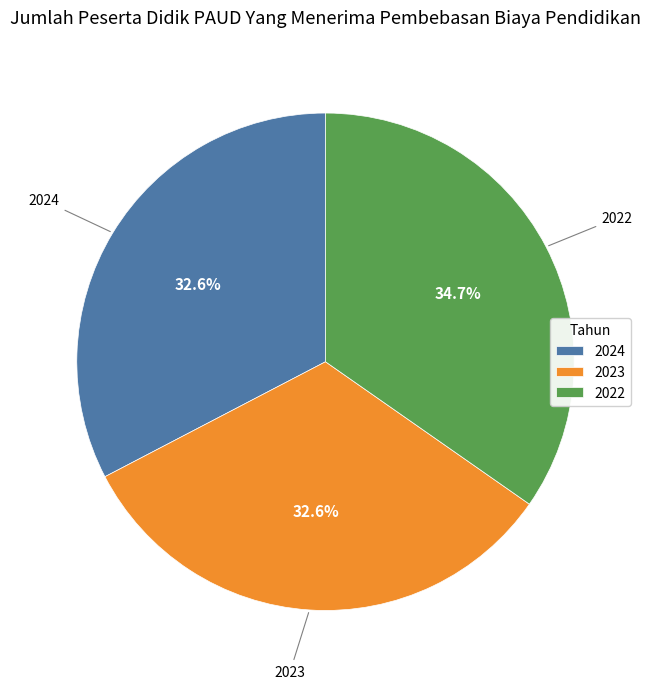

Is there a majority slice in this chart?

No